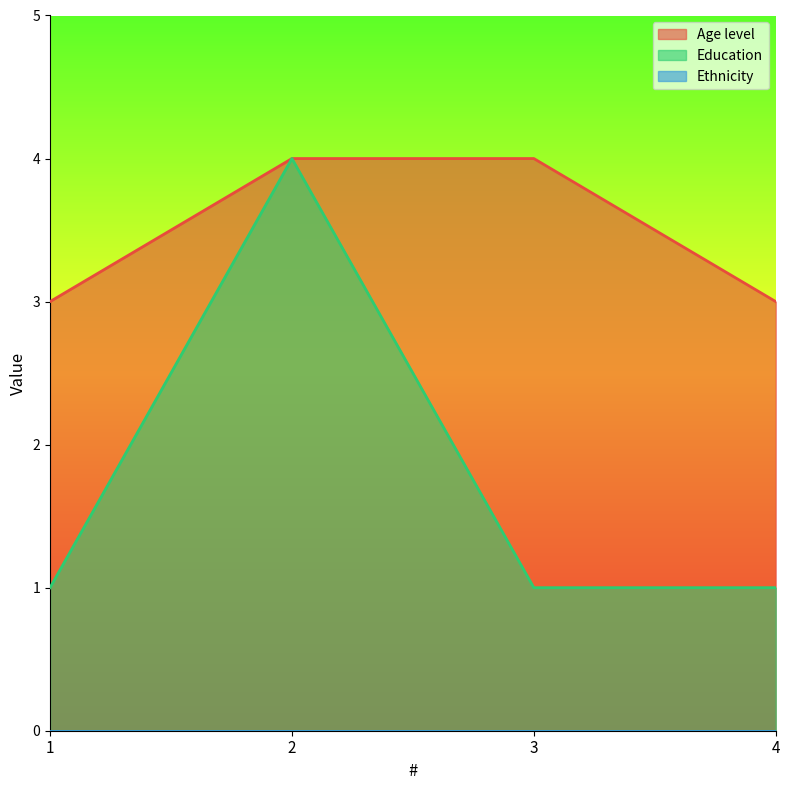

Which series has the largest total across all categories?

Age level